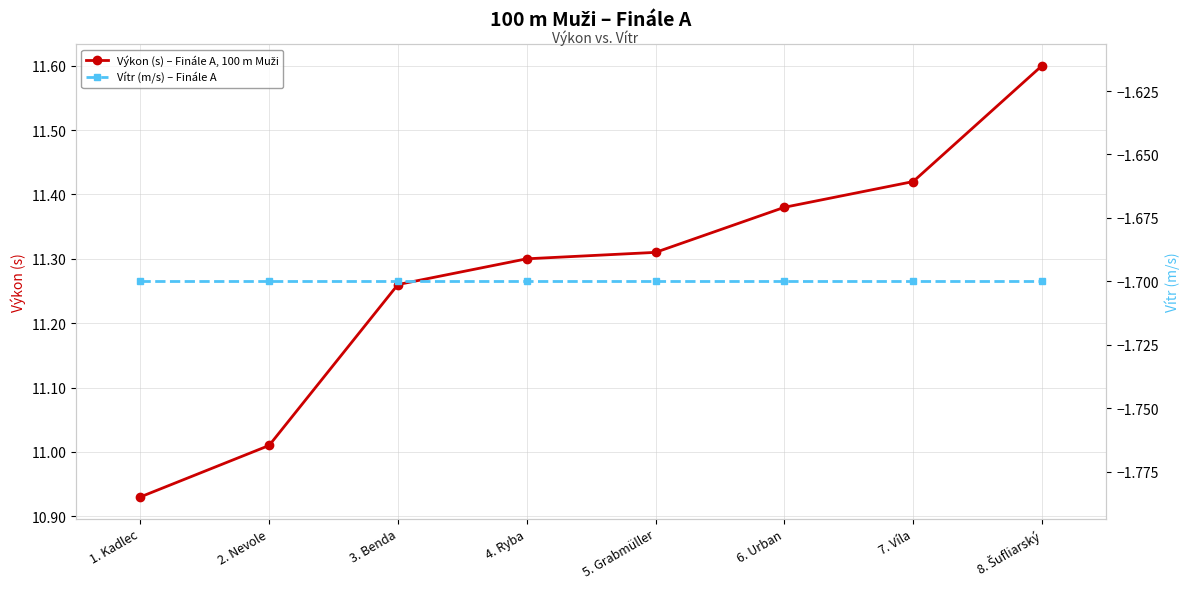

True or false: Vítr (m/s) – Finále A and Výkon (s) – Finále A, 100 m Muži cross at least once.

False